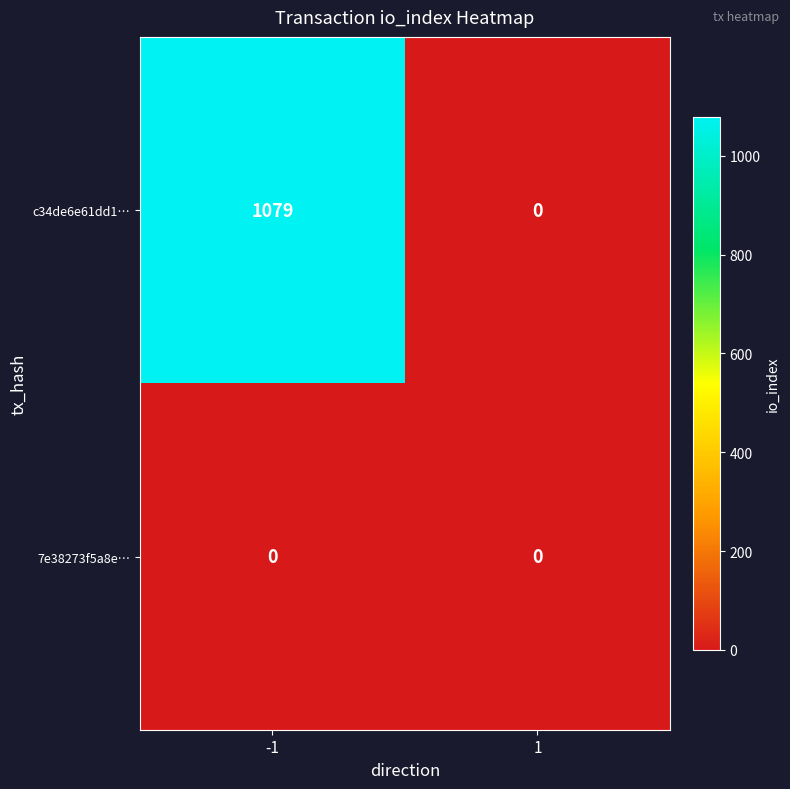

Which series changed the most between -1 and 1?

c34de6e61dd1…